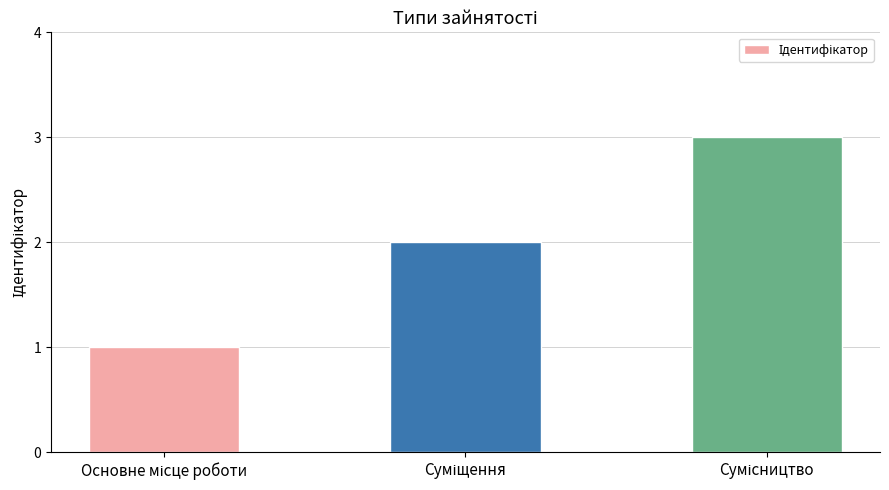

How many series are shown in this chart?

1